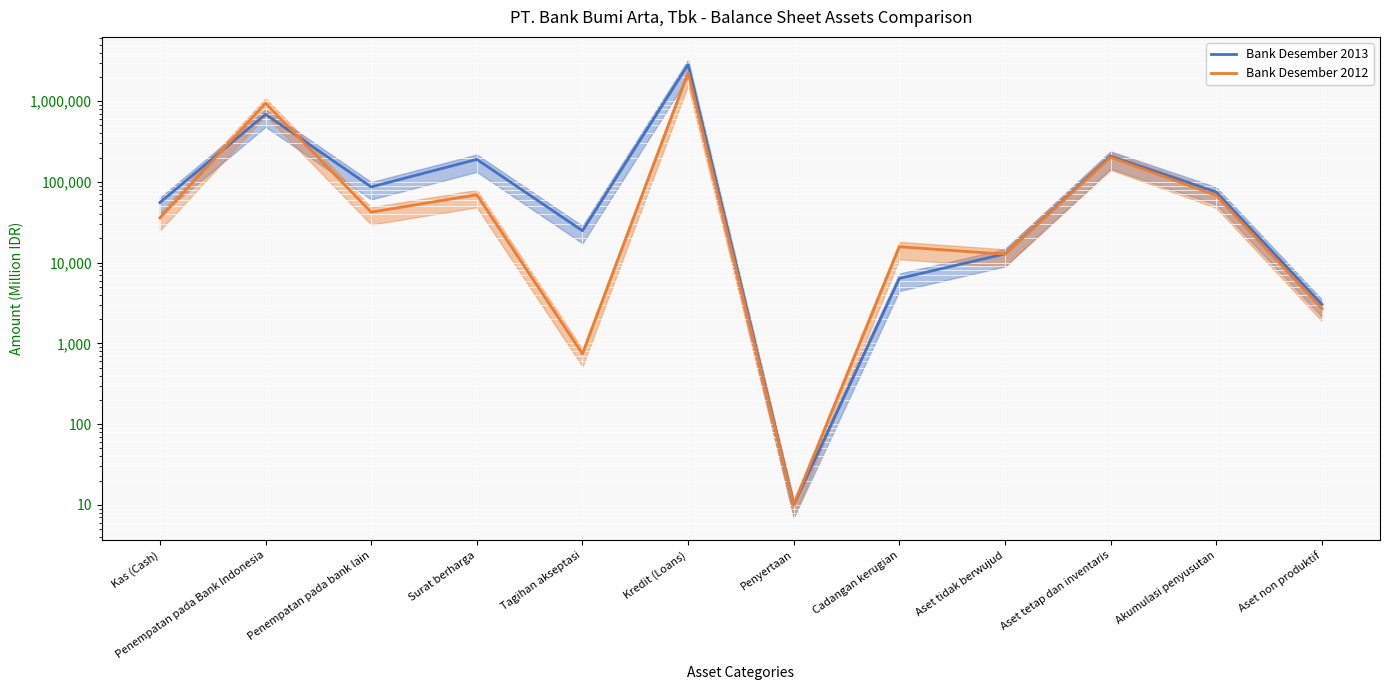

What value does the Bank Desember 2013 series have at Penempatan pada bank lain, to the nearest 50?

86600